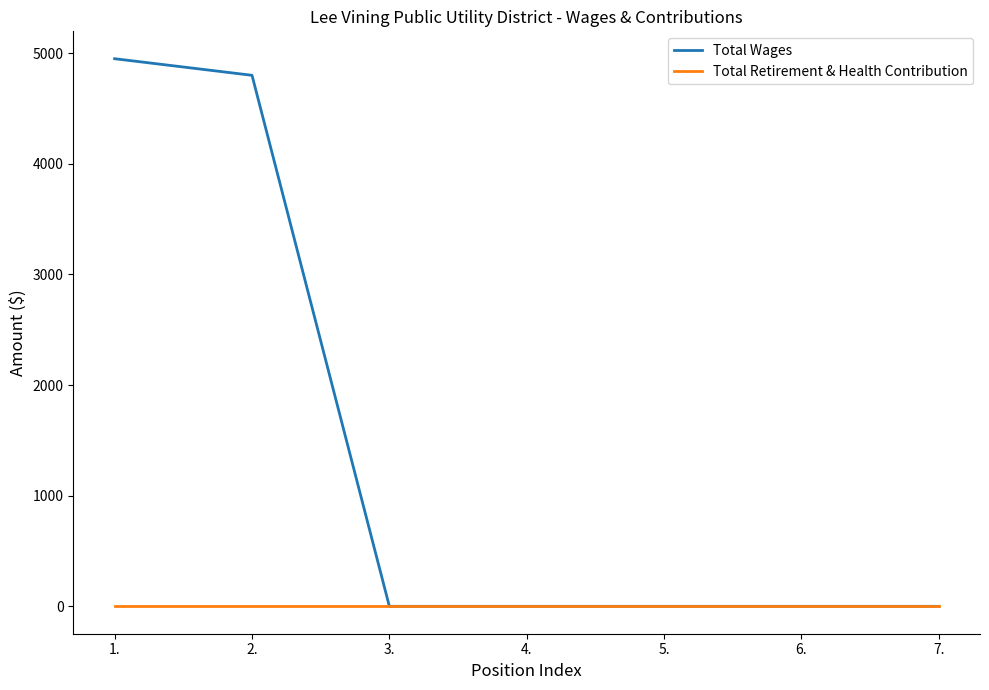

Is this an area chart (filled region under the line)?

No